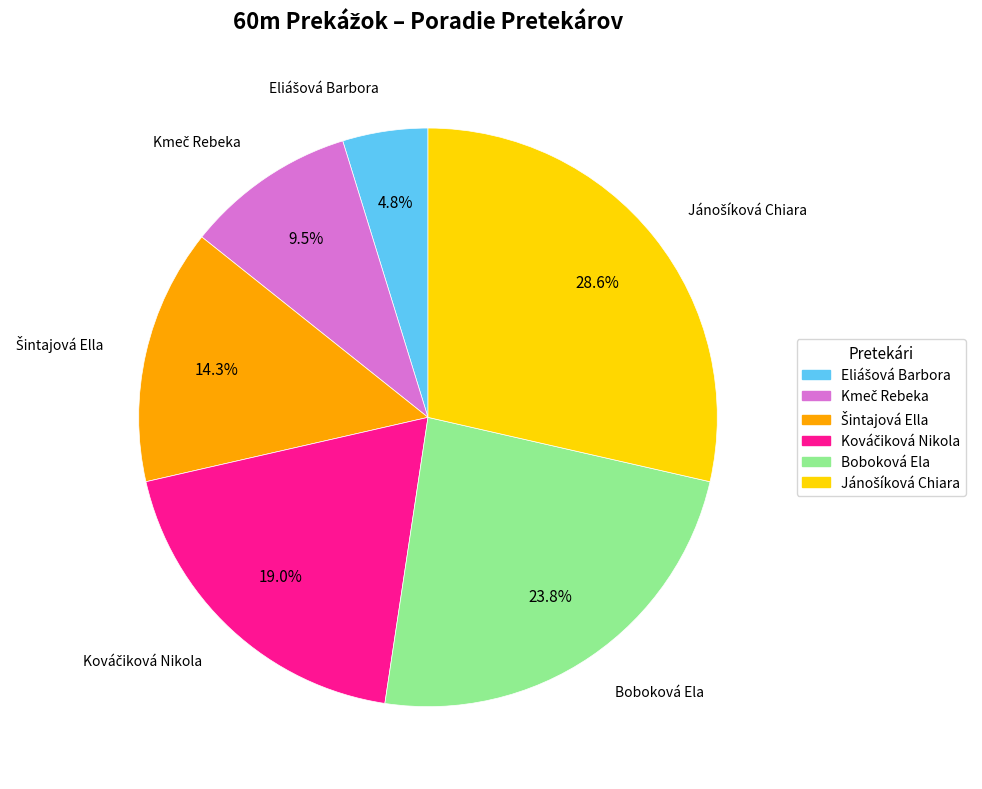

Count the number of slices in the pie.

6